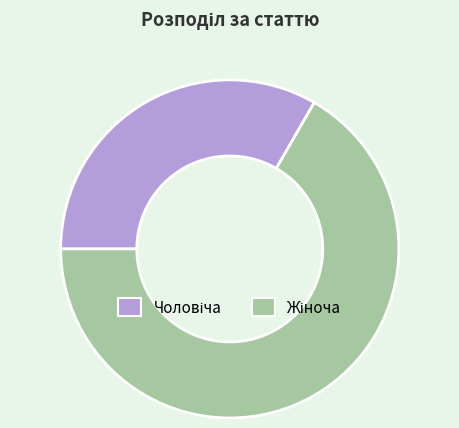

Is there a majority slice in this chart?

Yes